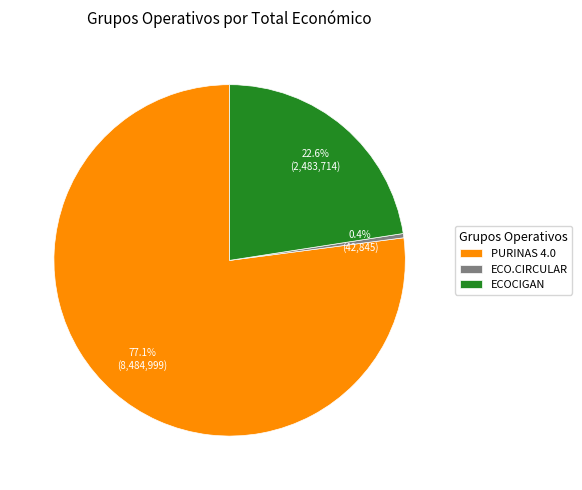

Between PURINAS 4.0 and ECOCIGAN, which is larger?

PURINAS 4.0